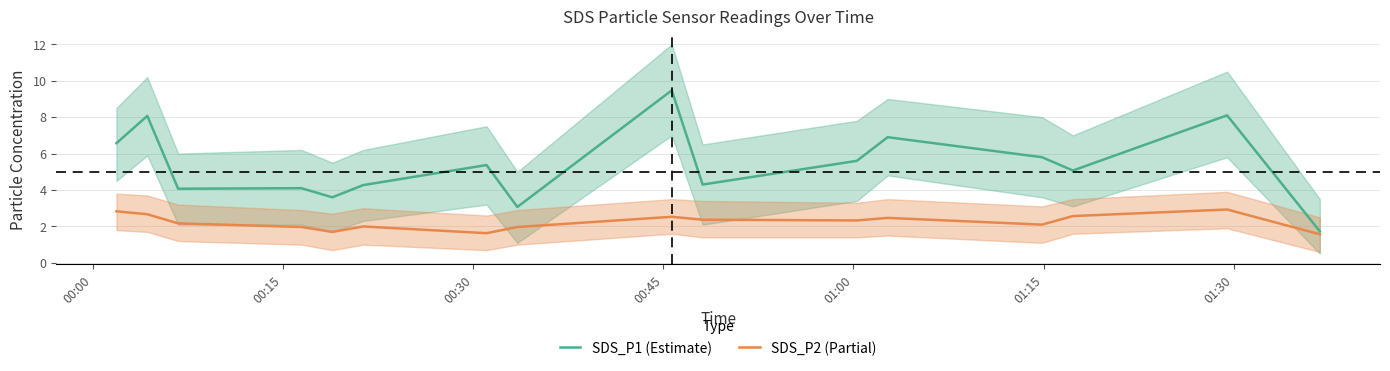

What is the difference between the maximum and minimum values in the SDS_P1 (Estimate) series?

7.7